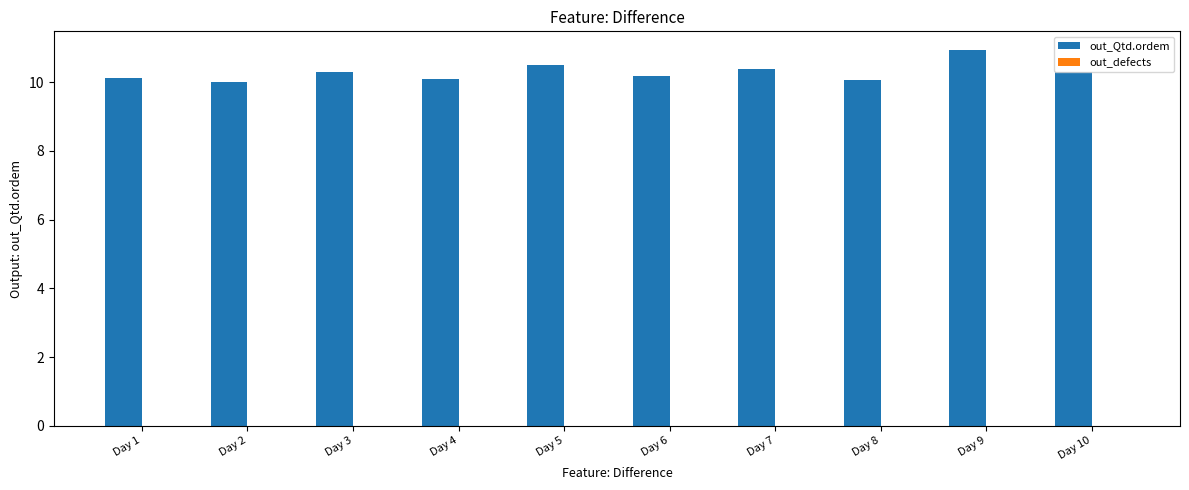

The value at Day 7 is 10.4. True or false?

True